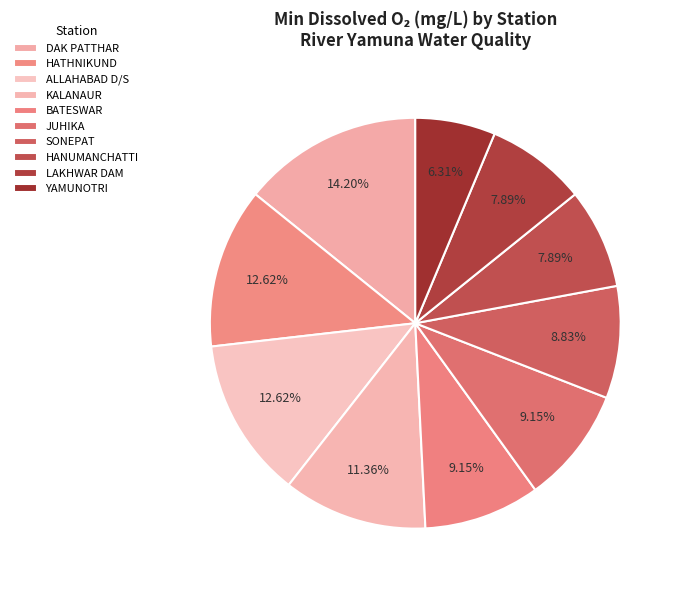

Count the number of slices in the pie.

10